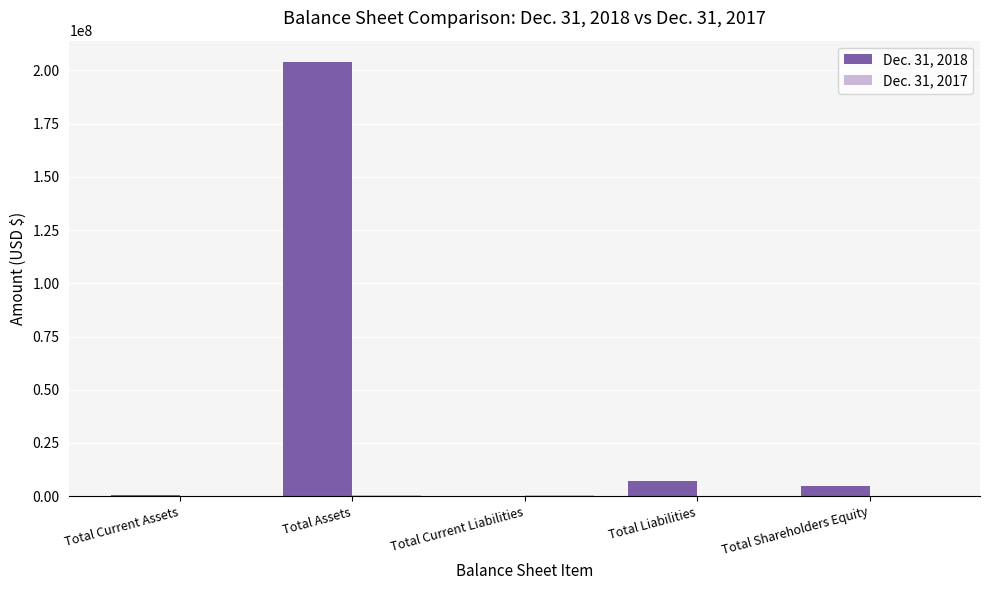

Which series has the largest range (max minus min)?

Dec. 31, 2018